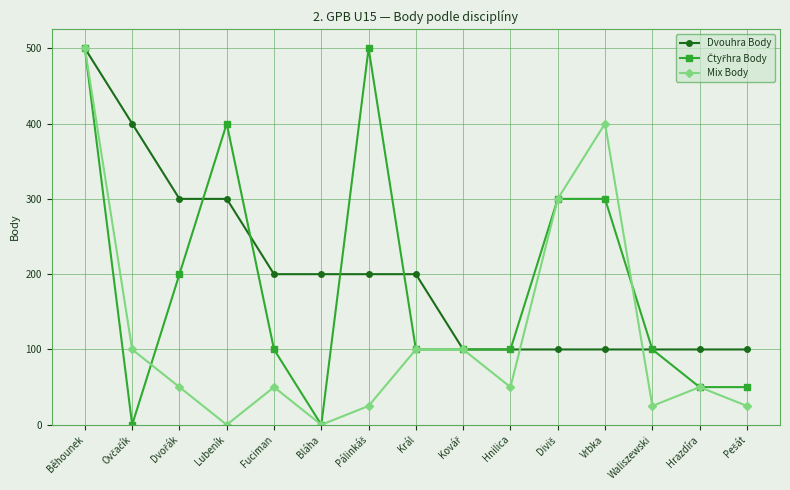

What is the sum of the Mix Body values at Hnilica and Běhounek?

550